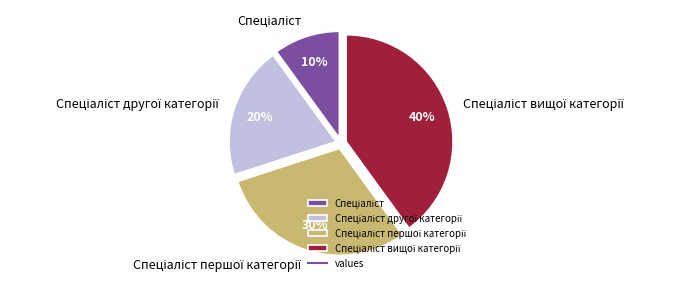

Is there a majority slice in this chart?

No